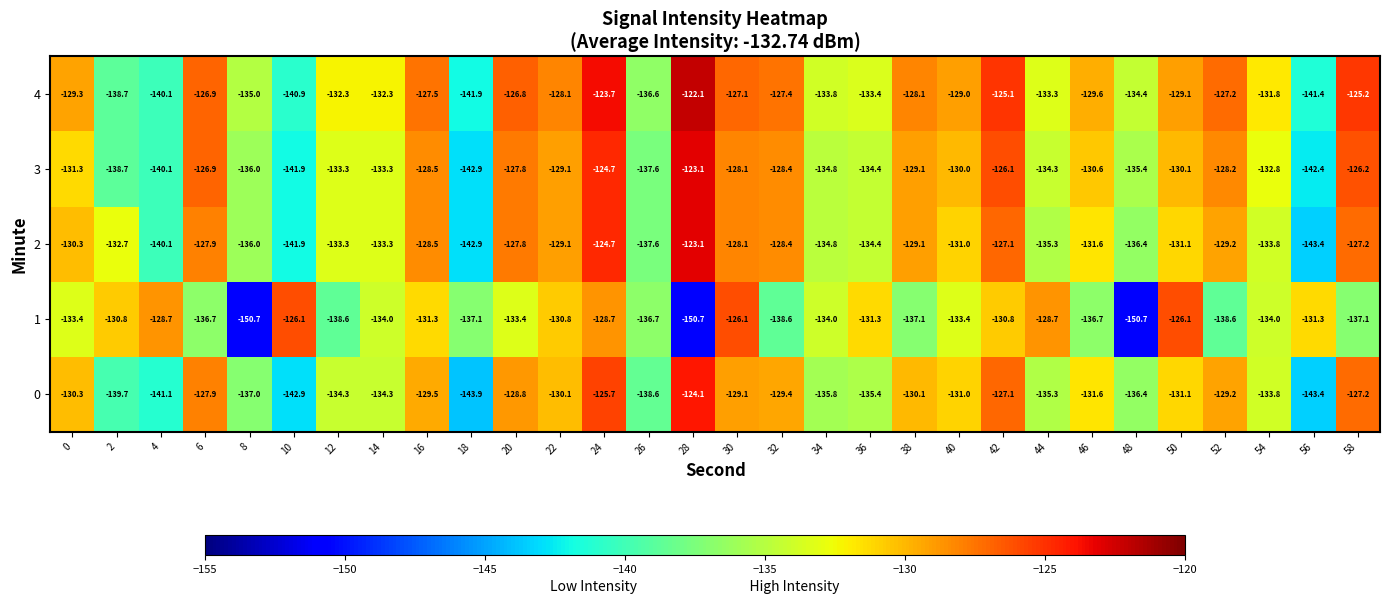

What is the greatest value displayed?

-122.1